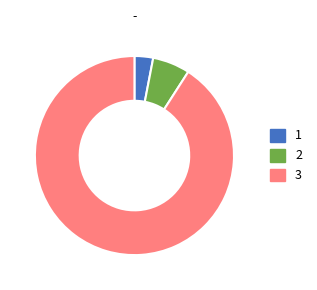

Rank the categories by value from lowest to highest.

1, 2, 3